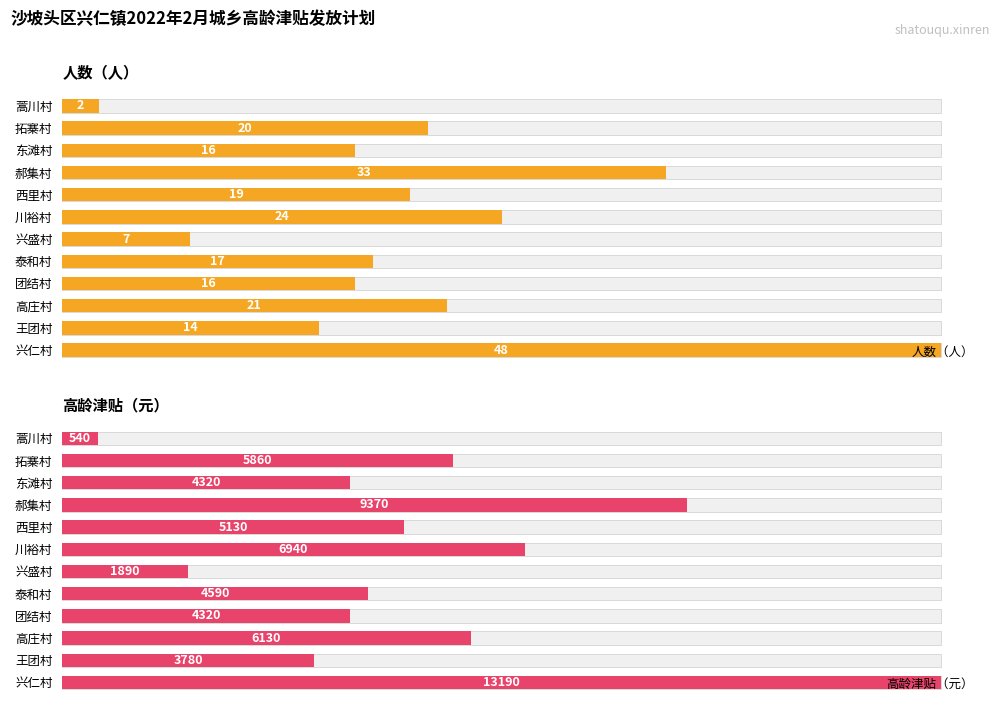

True or false: 人数（人） has a value of 9 at 团结村.

False